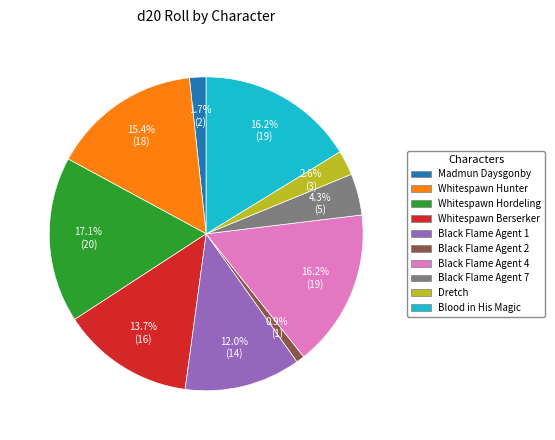

Count the number of slices in the pie.

10